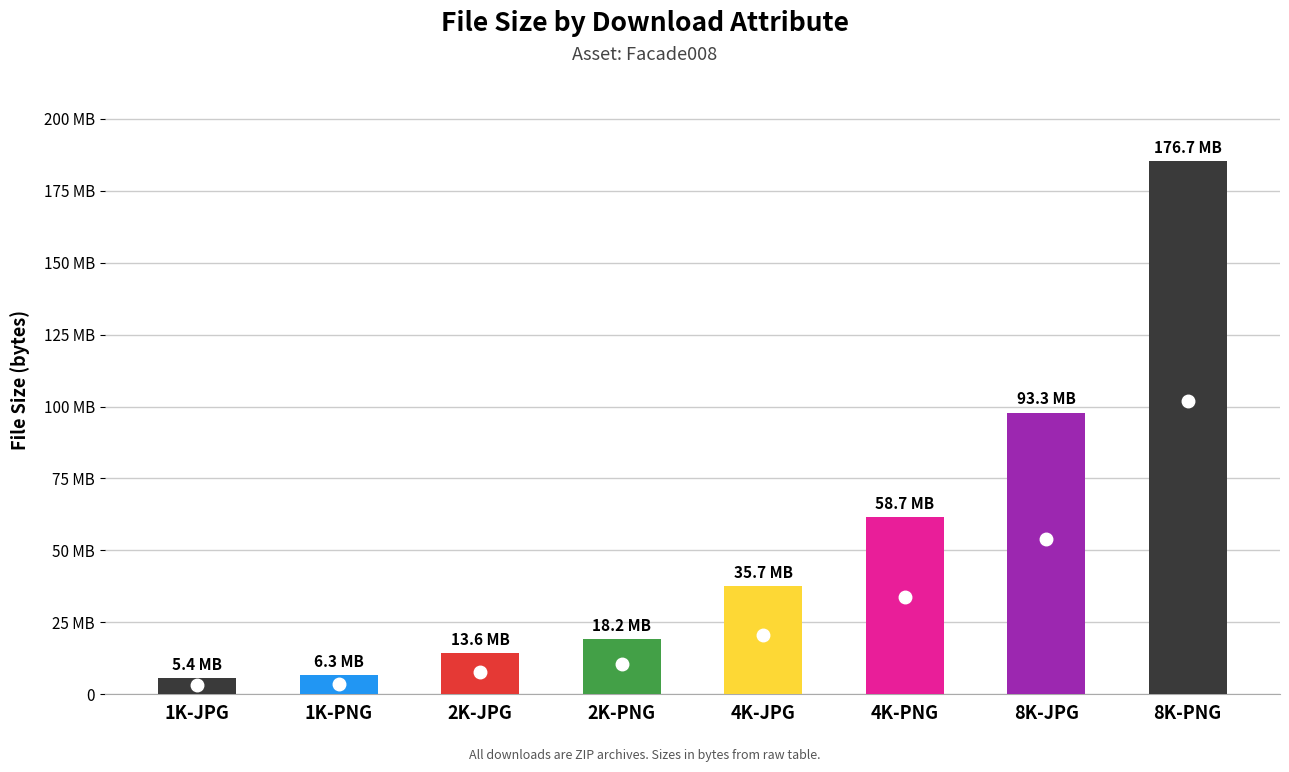

Is it true that the value at 8K-JPG is 136817615?

False